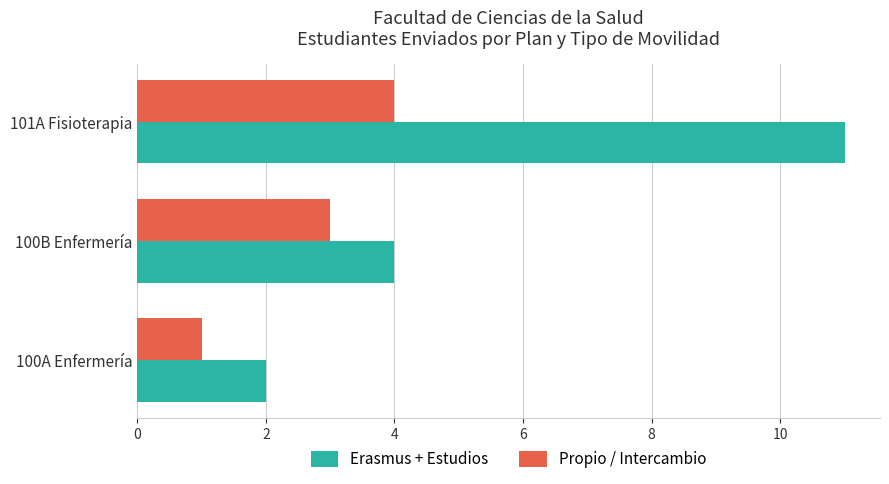

Which series changed the most between 100A Enfermería and 101A Fisioterapia?

Erasmus + Estudios